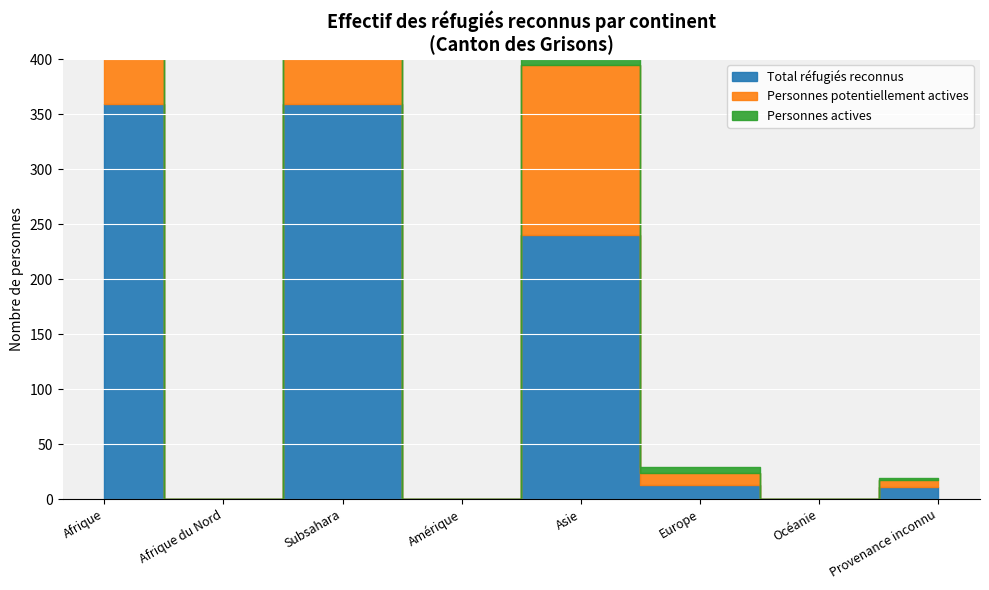

In Personnes actives, how many points are higher than both neighbors (excluding endpoints)?

2